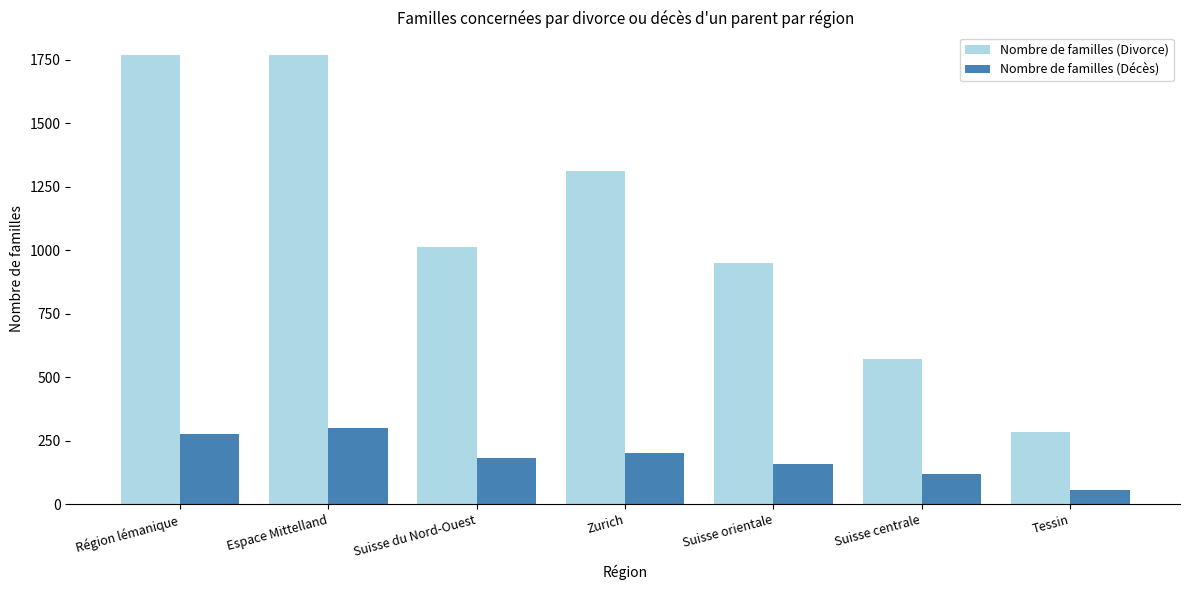

What is the total value across all series at Région lémanique?

2046